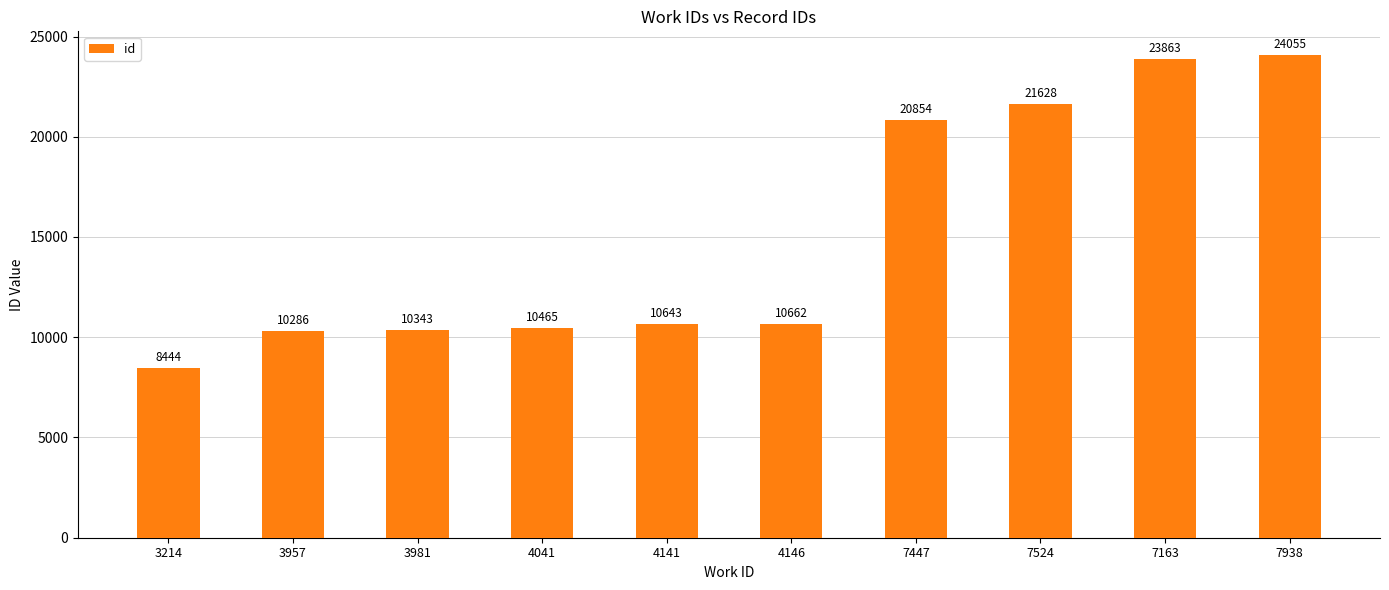

List the labels in order of value, smallest first.

3214, 3957, 3981, 4041, 4141, 4146, 7447, 7524, 7163, 7938